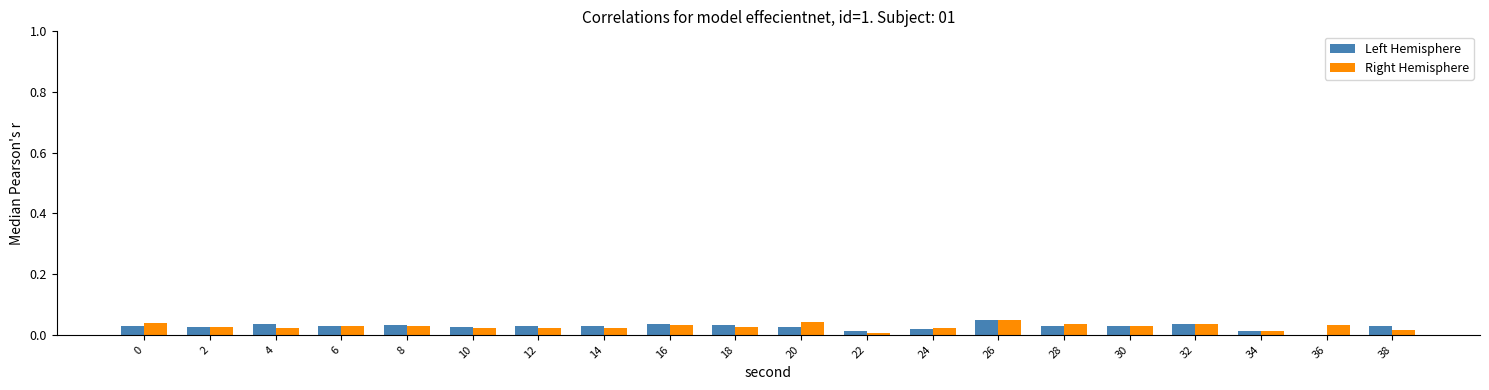

Is it true that Left Hemisphere equals 0.0 at 14?

True